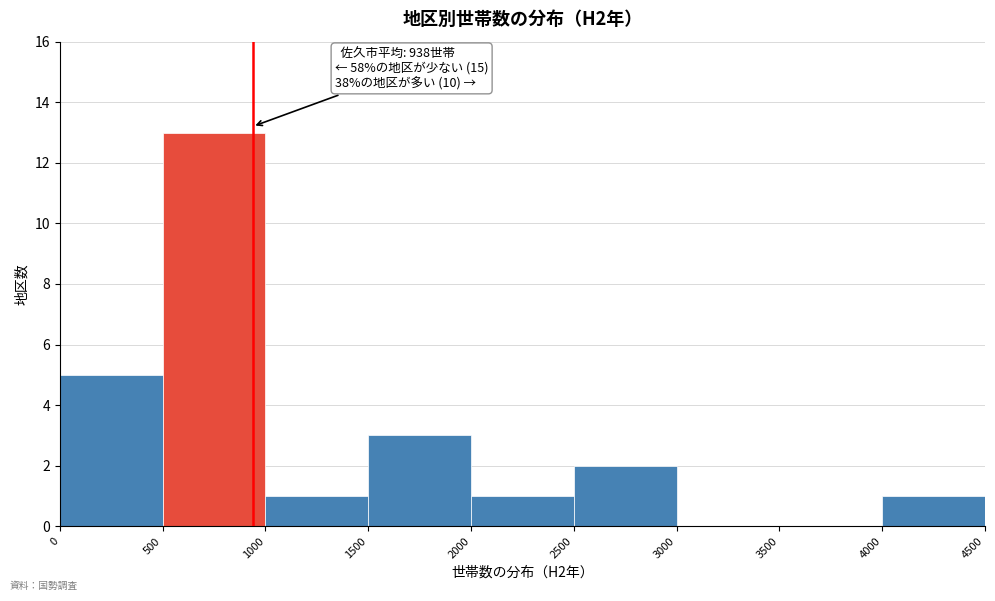

Which range on the x-axis has the tallest bar?

500 to 1000